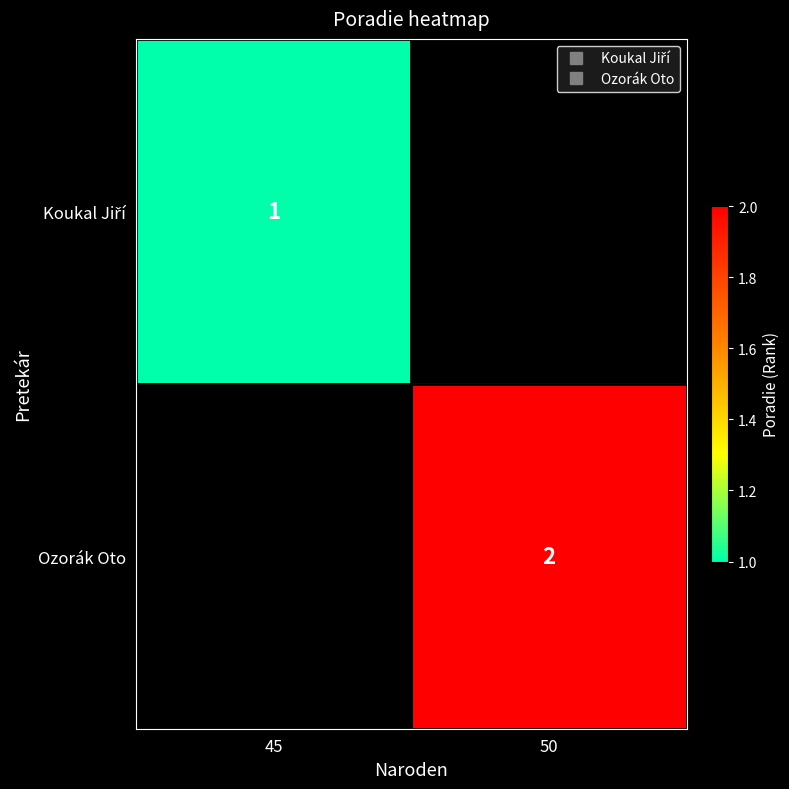

Which category has the lowest value in the Koukal Jiří series?

45